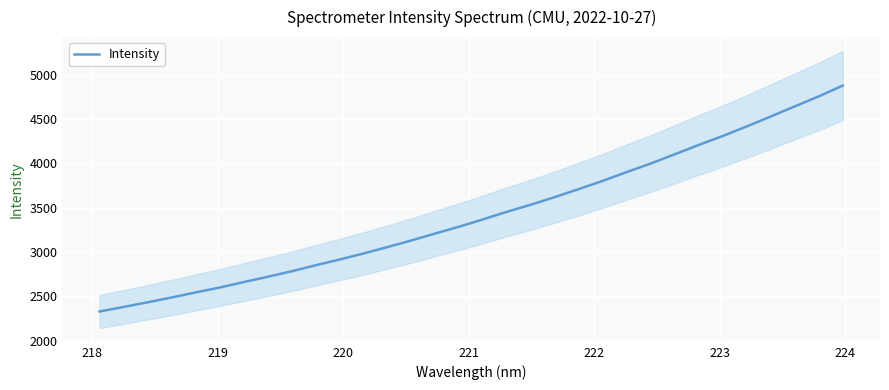

What is the minimum value for Intensity?

2330.2